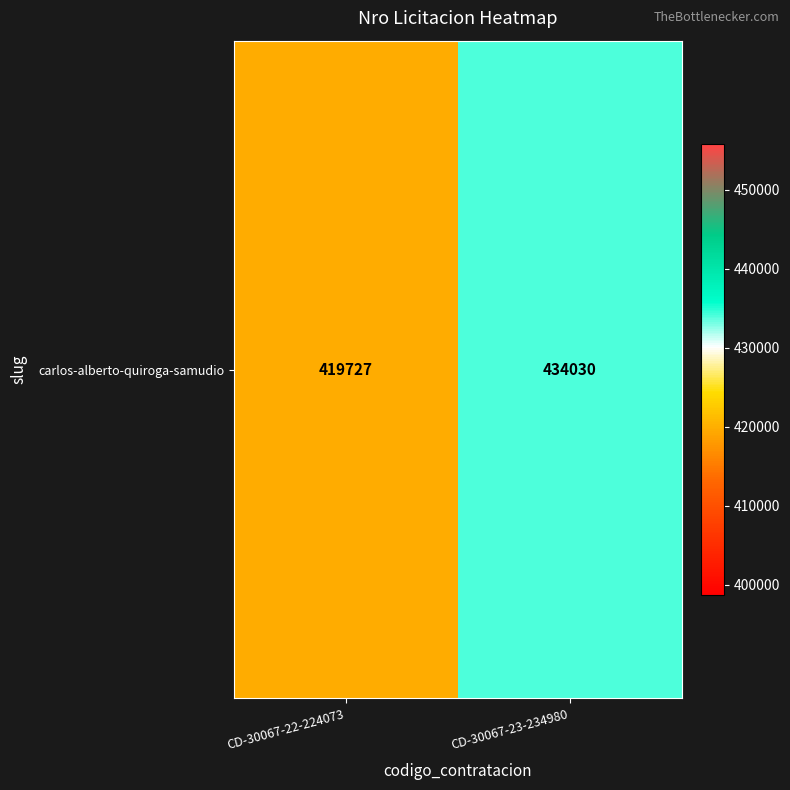

What is the difference between the maximum and minimum values?

14303